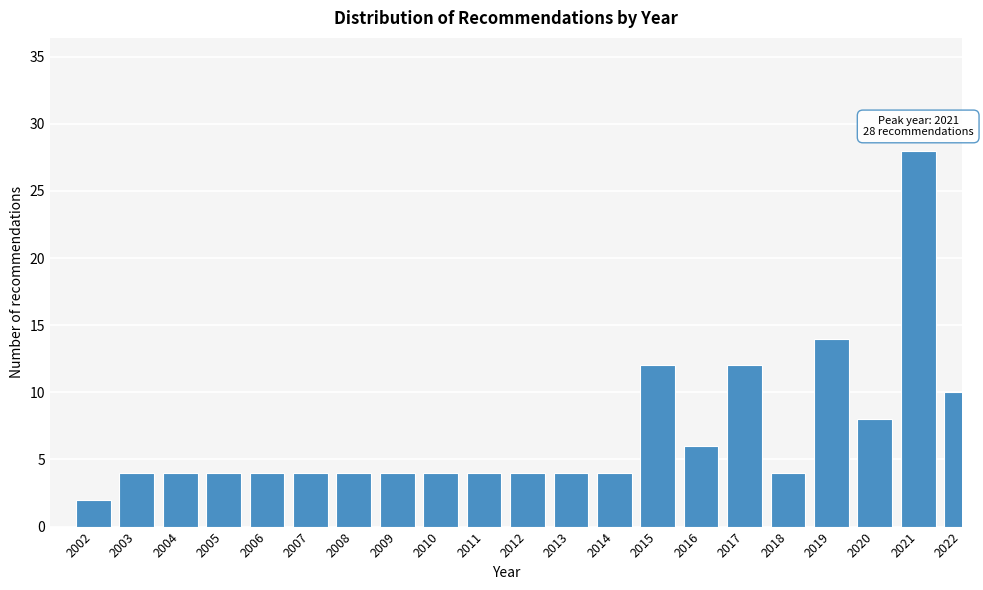

Reading left to right, list all the values displayed in this chart.

2002=2	2003=4	2004=4	2005=4	2006=4	2007=4	2008=4	2009=4	2010=4	2011=4	2012=4	2013=4	2014=4	2015=12	2016=6	2017=12	2018=4	2019=14	2020=8	2021=28	2022=10